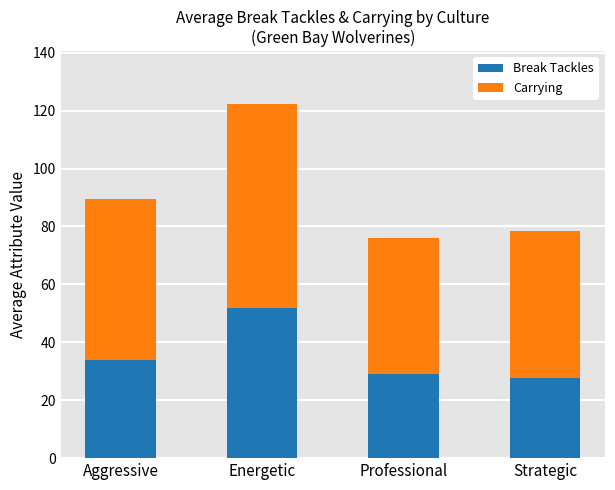

At which category is the sum across all series the highest?

Energetic